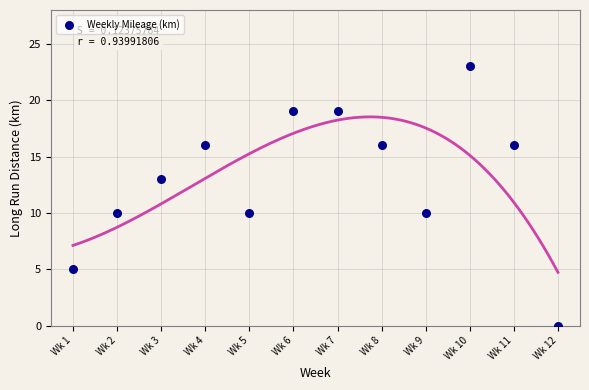

What is the range of X values (max minus min)?

11